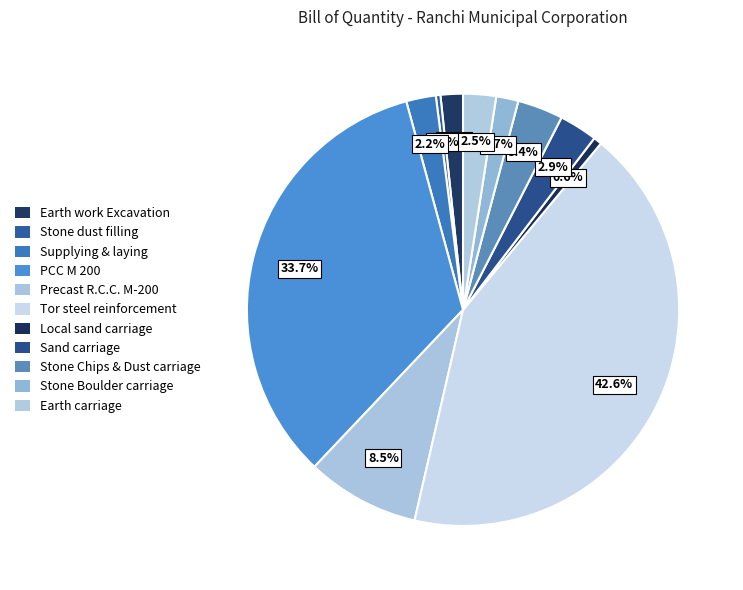

What is the largest slice in the pie chart?

Tor steel reinforcement